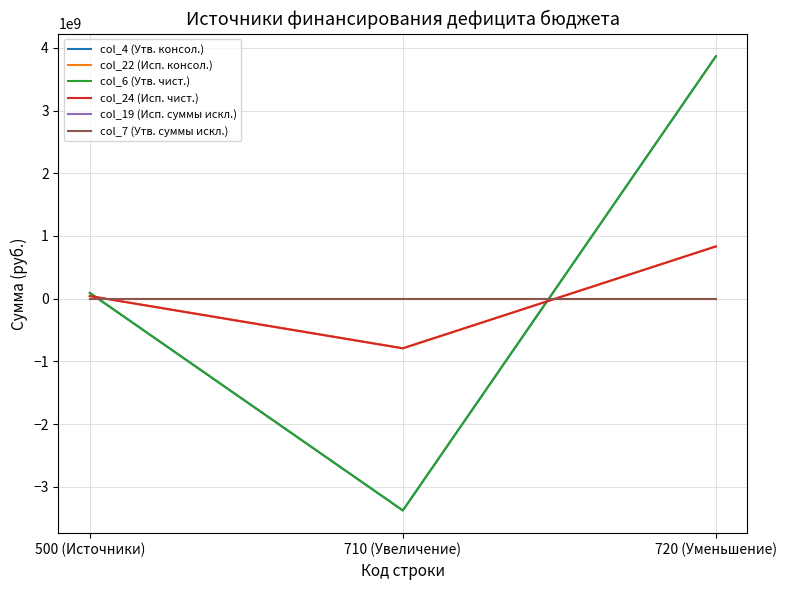

Does the chart have visible grid lines?

Yes